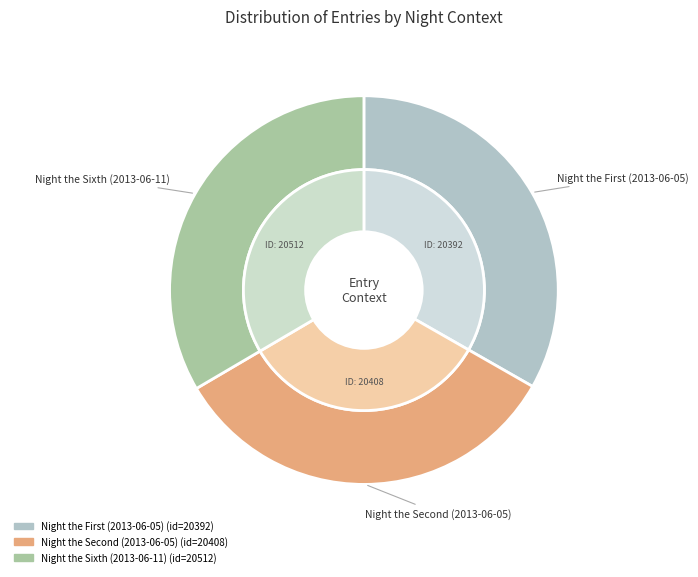

How many segments does this pie chart have?

3